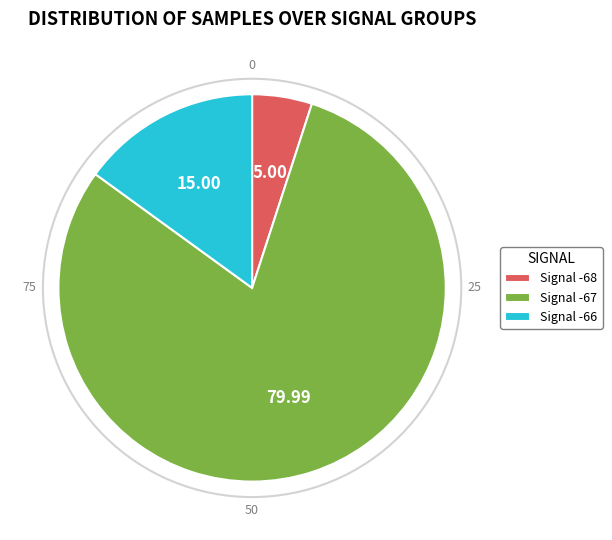

What is the ratio of the value at Signal -66 to the value at Signal -68?

3.0